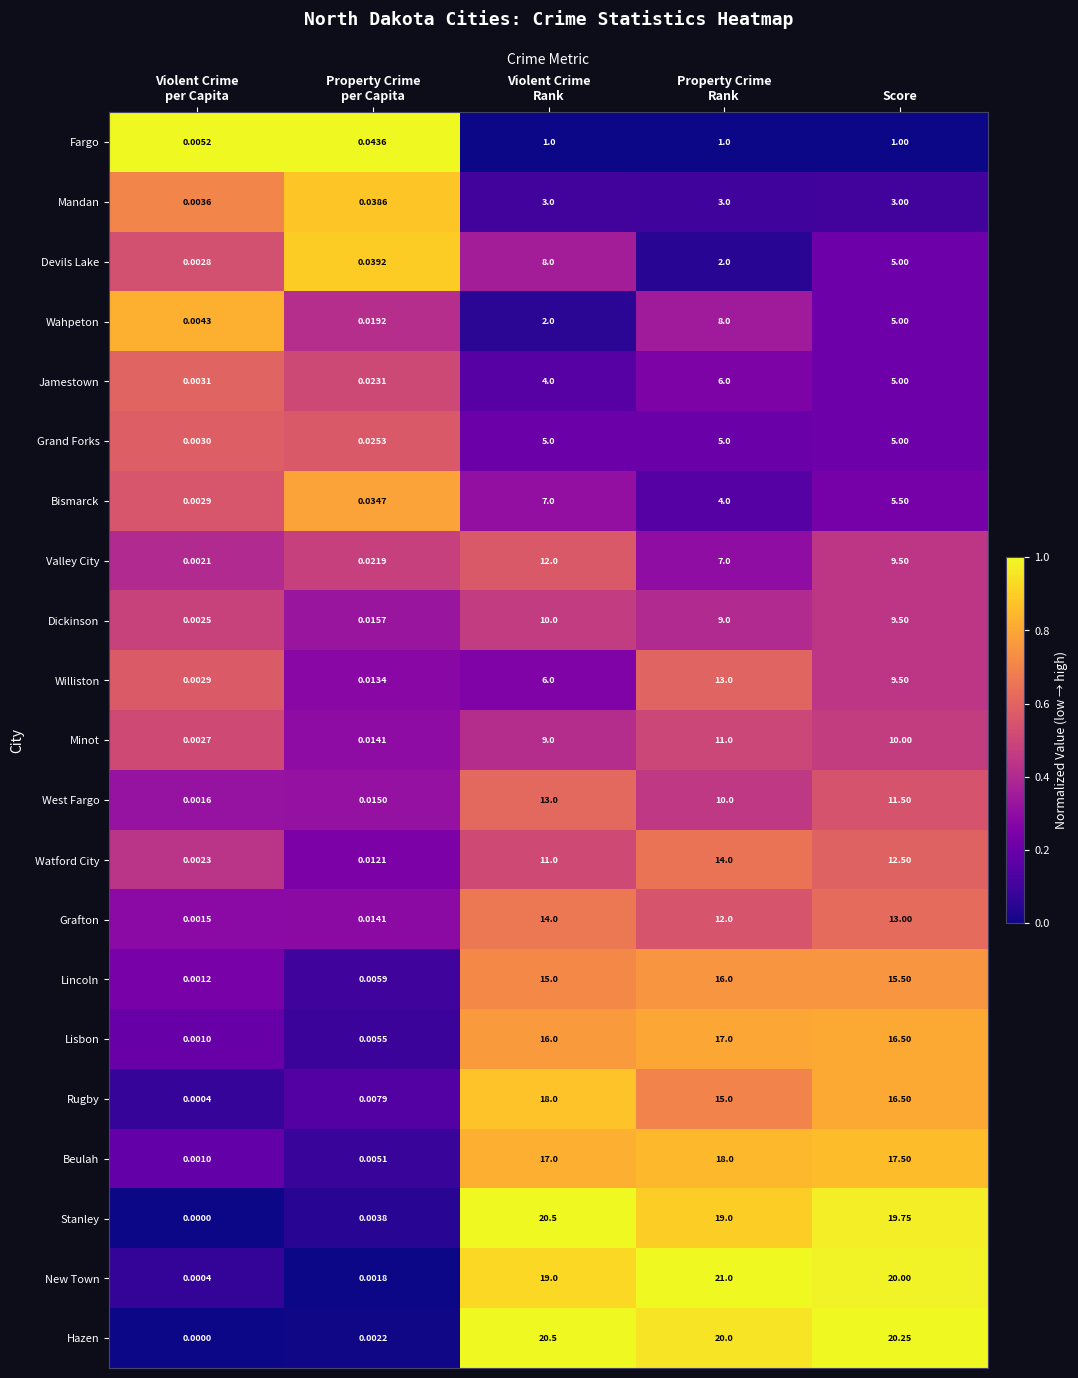

Which series has the largest range (max minus min)?

New Town